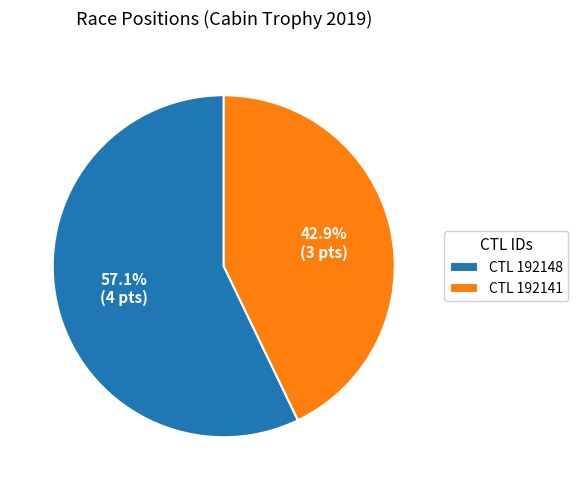

Which has a higher value, CTL 192141 or CTL 192148?

CTL 192148